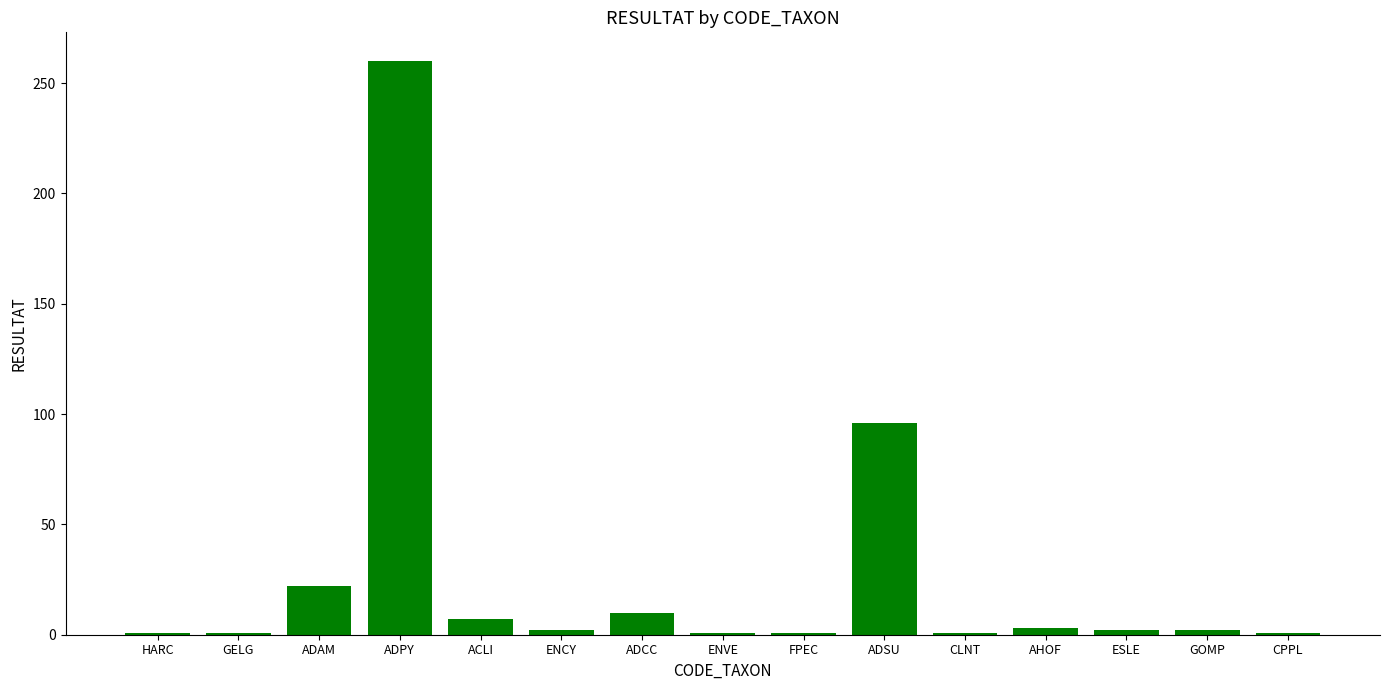

What is the sum of the values at ENVE and ENCY?

3